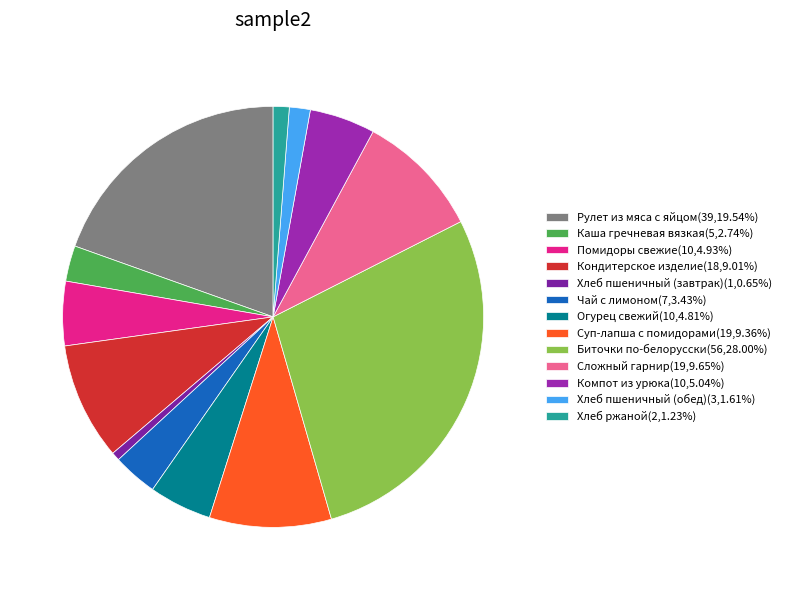

What is the smallest slice in the pie chart?

Хлеб пшеничный (завтрак)